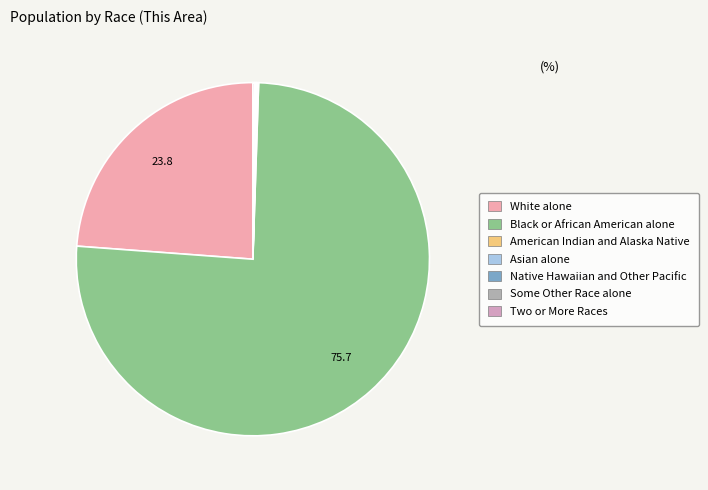

Approximately how many times larger is the value at Some Other Race alone compared to American Indian and Alaska Native?

0.9